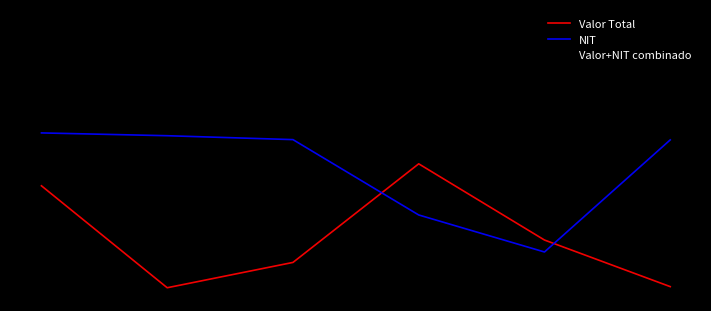

Does the chart display data point markers on the line(s)?

No